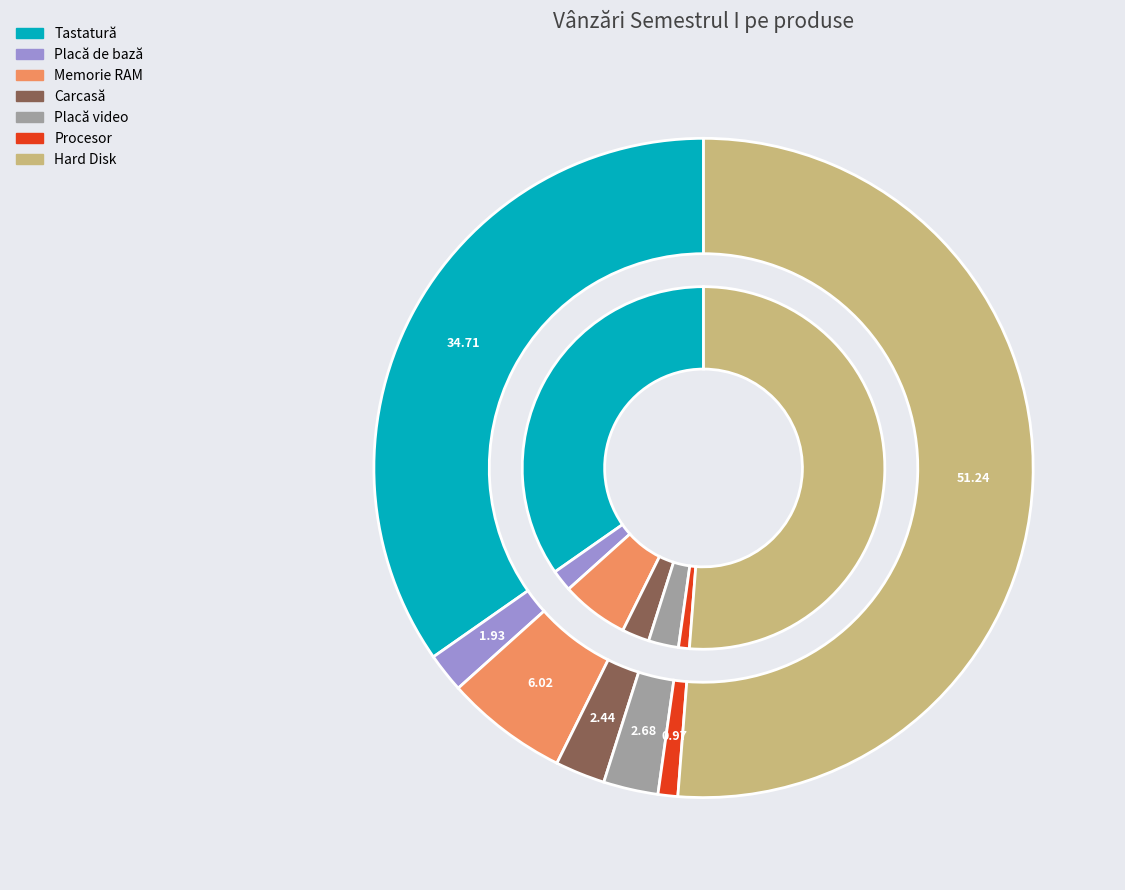

To the nearest percent, what is the combined percentage of Memorie RAM and Placă de bază?

8%